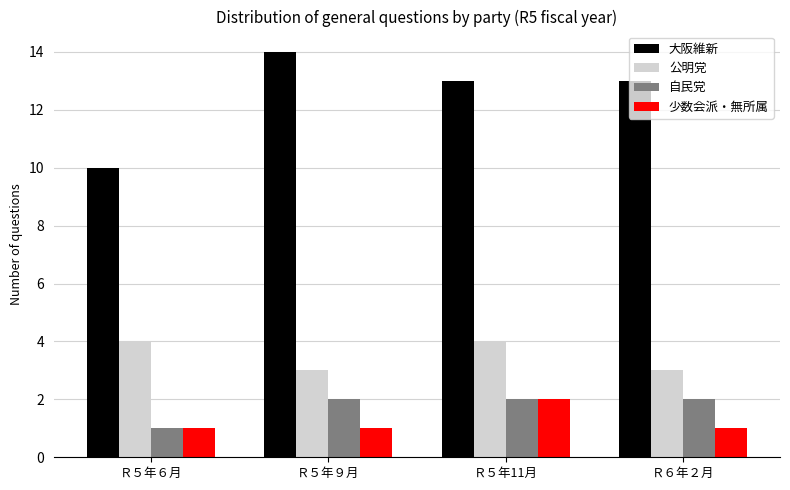

What is the label of the 4th bar from the left?

Ｒ６年２月